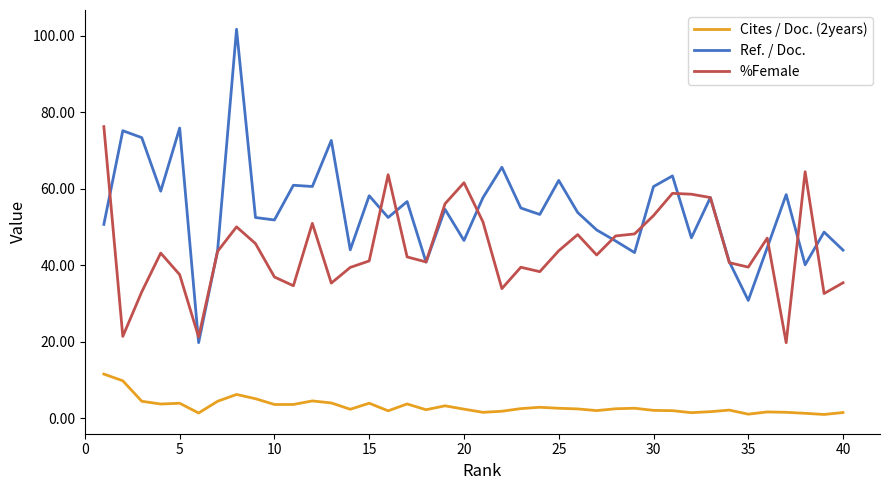

Which series has the largest total across all categories?

Ref. / Doc.